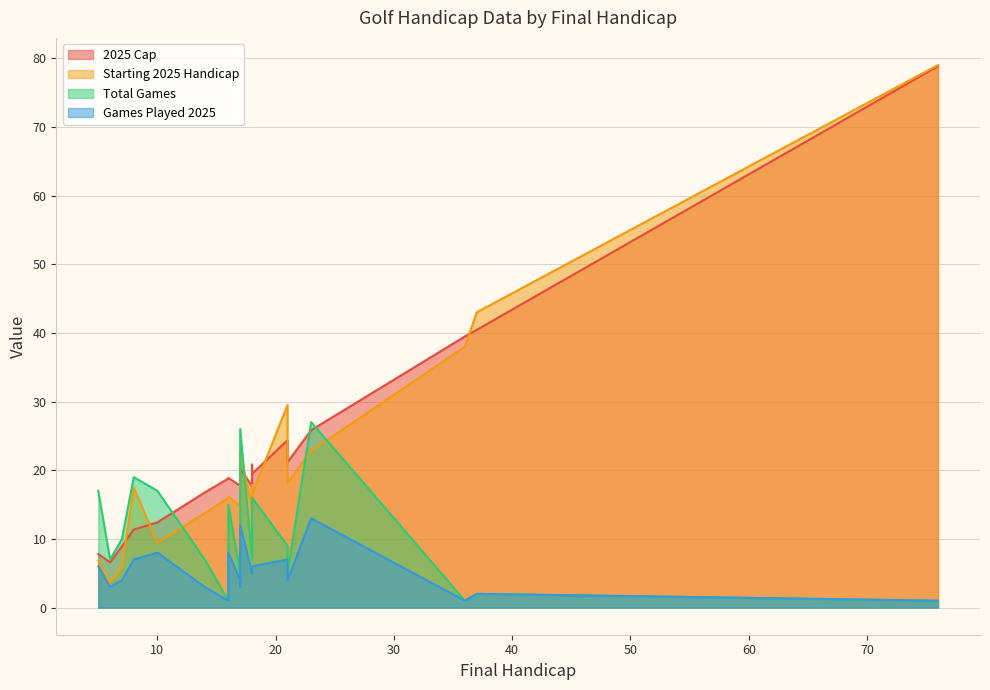

Which series changed the most between 5 and 17?

Total Games